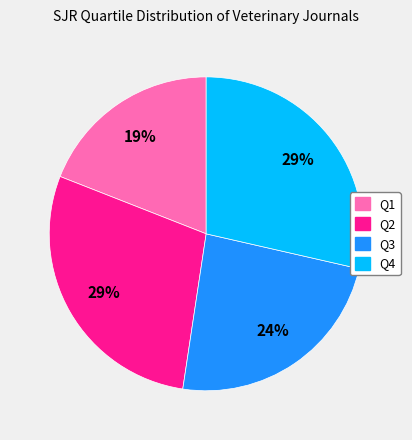

How many slices are in this pie chart?

4